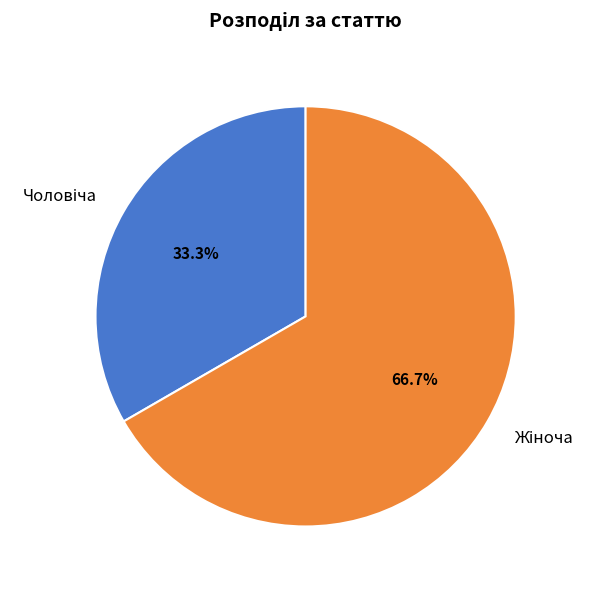

Is there any slice that represents more than half of the pie?

Yes